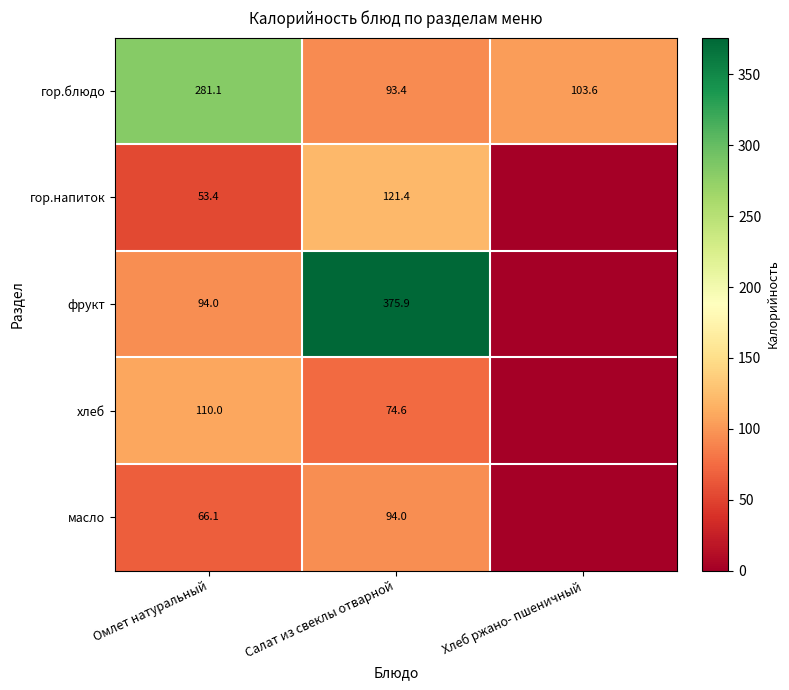

What is the difference between the highest and lowest values at Омлет натуральный?

227.7